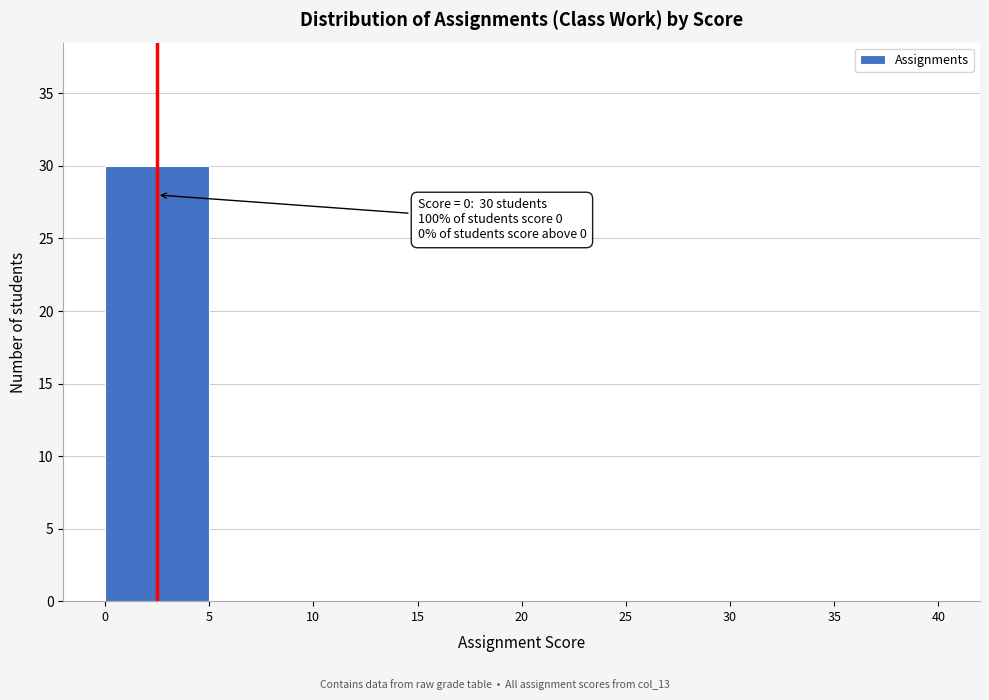

Over which range of the x-axis is the bar tallest?

0 to 5